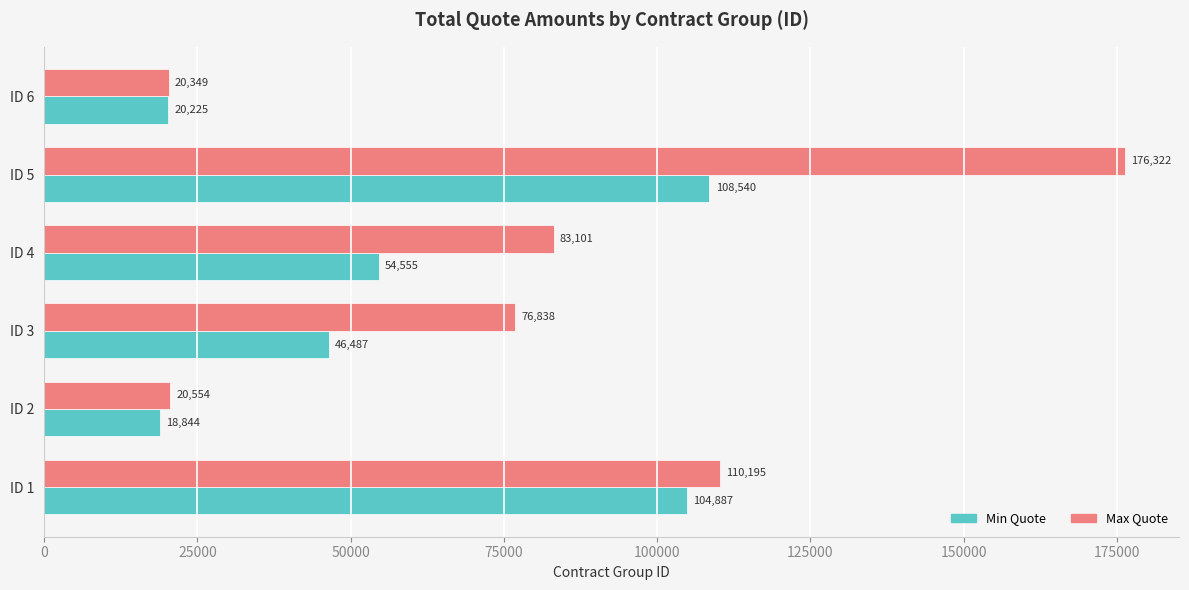

At which category is the sum across all series the highest?

ID 5